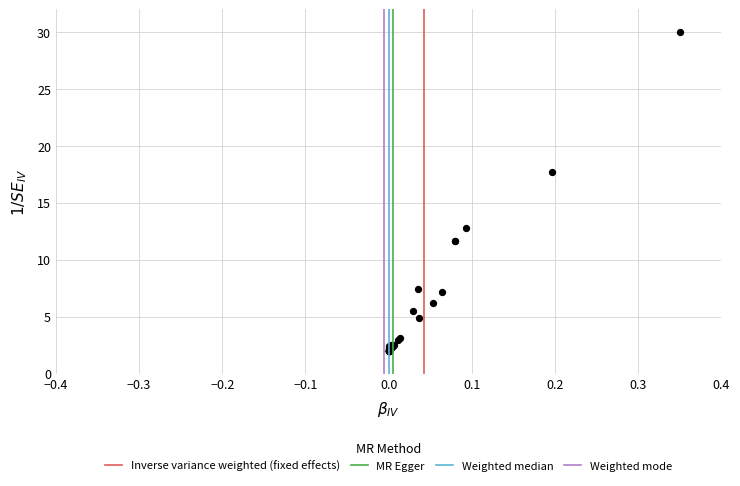

What Y value in the scatter plot is closest to 16?

17.7